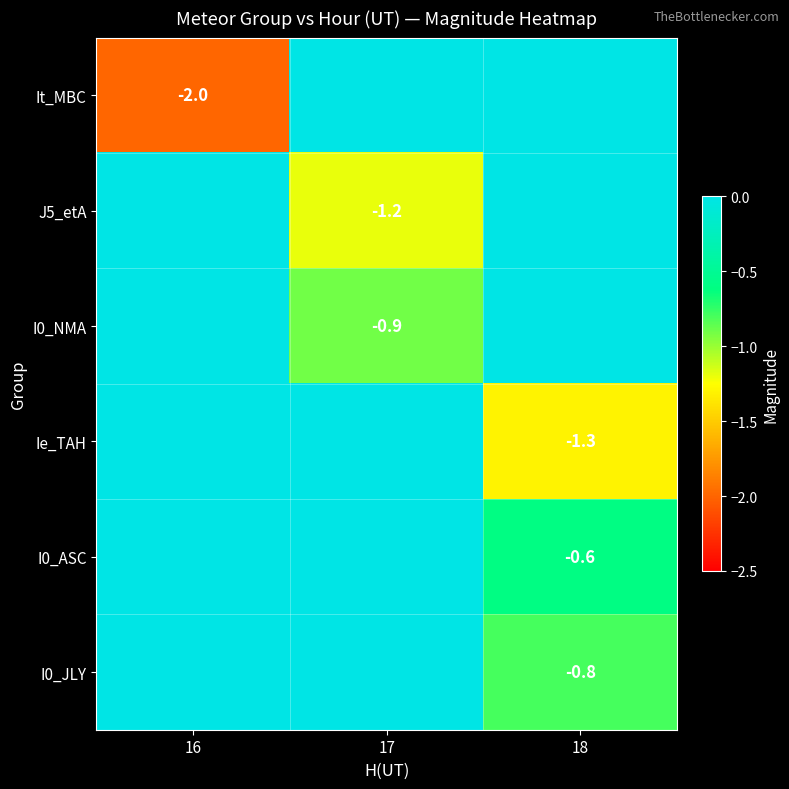

The I0_ASC series shows -0.3 at 18. True or false?

False